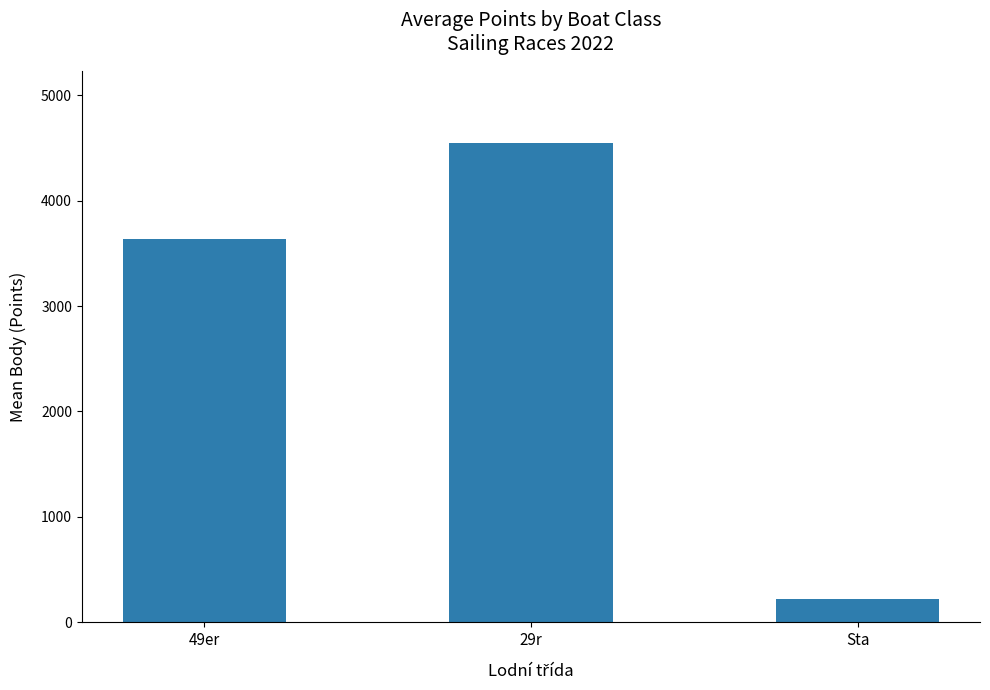

List the labels in order of value, smallest first.

Sta, 49er, 29r